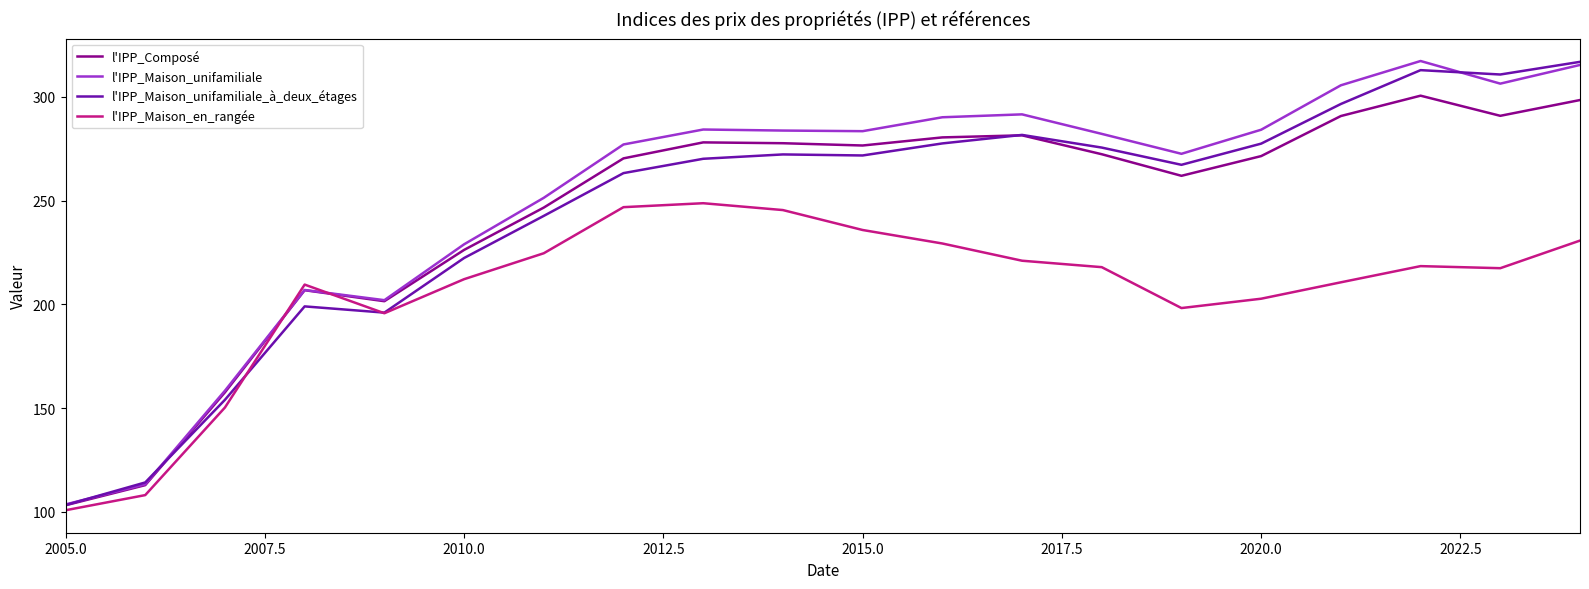

What is the average value of the l'IPP_Maison_unifamiliale_à_deux_étages series?

246.2